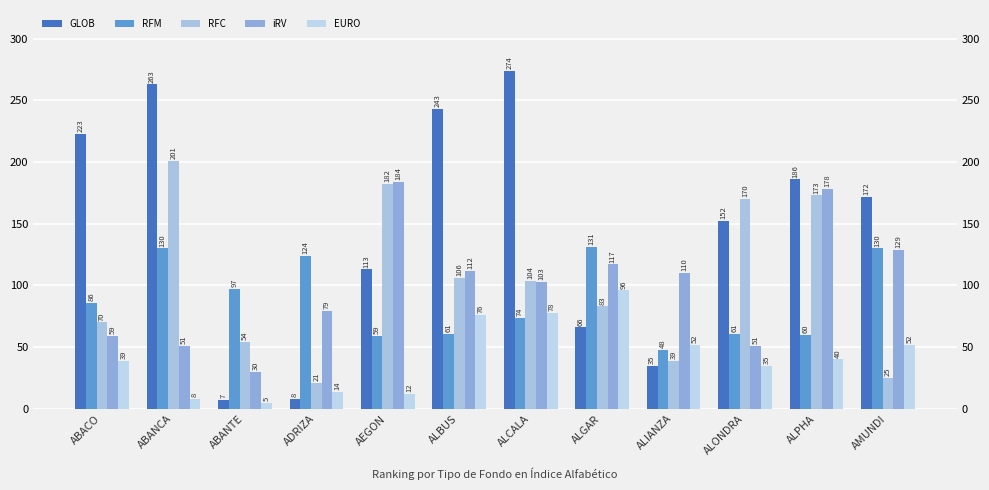

Does the chart contain stacked bars?

No